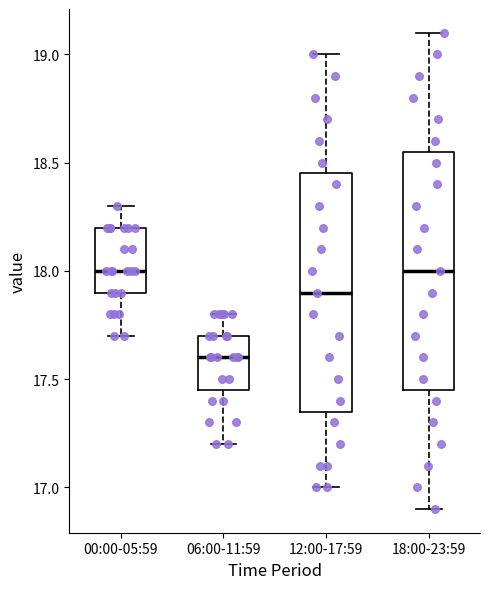

Reading left to right, read every box against the y-axis: the position of its median line, the range the box covers, and the ends of its whiskers. The values are not printed on the chart, so give them approximately, as read against the axis.

00:00-05:59: median 18.00, box 17.90 to 18.20, whiskers 17.70 to 18.30
06:00-11:59: median 17.60, box 17.45 to 17.70, whiskers 17.20 to 17.80
12:00-17:59: median 17.90, box 17.35 to 18.45, whiskers 17.00 to 19.00
18:00-23:59: median 18.00, box 17.45 to 18.55, whiskers 16.90 to 19.10